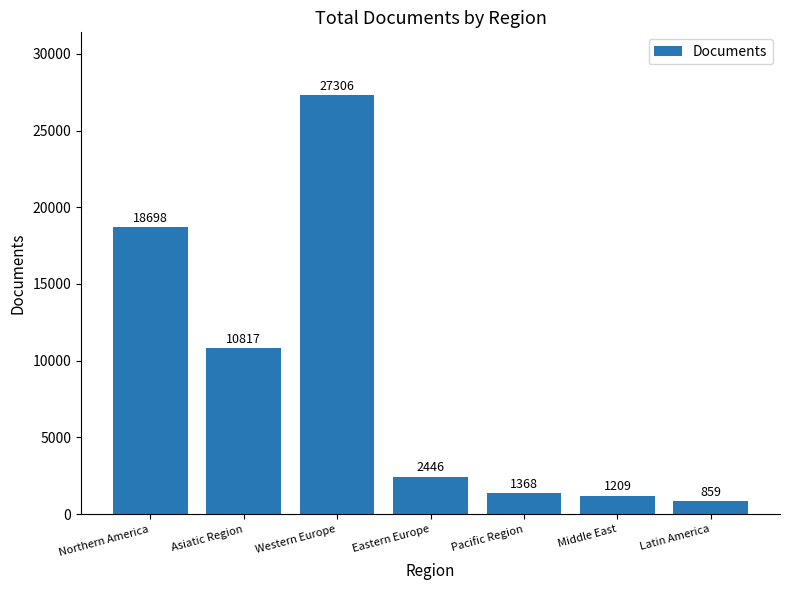

What is the sum of all values?

62703